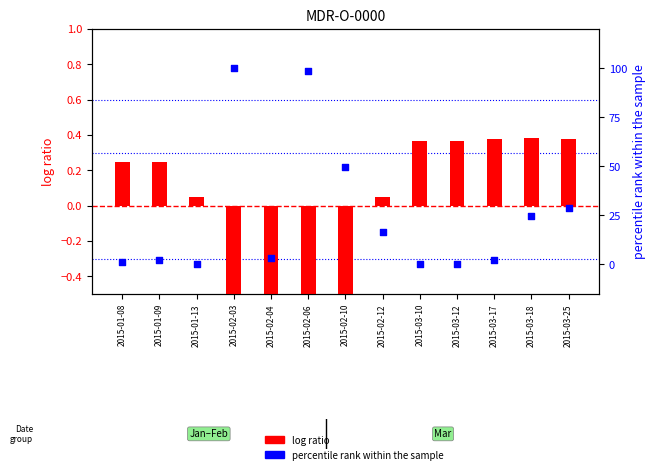

Which series reaches the minimum Y coordinate?

log ratio